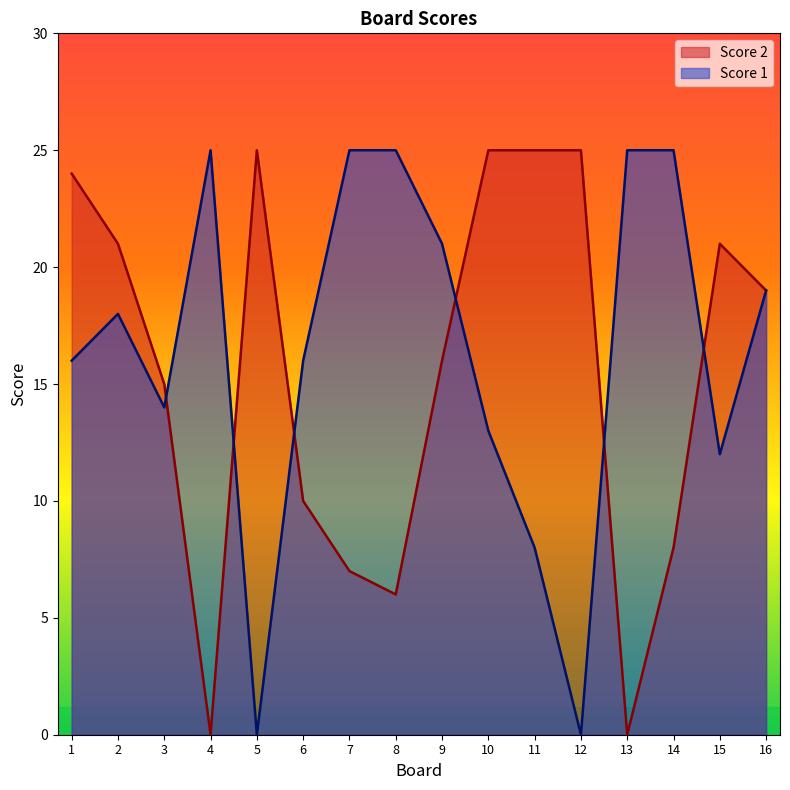

How many values in the Score 2 series are below 19?

8